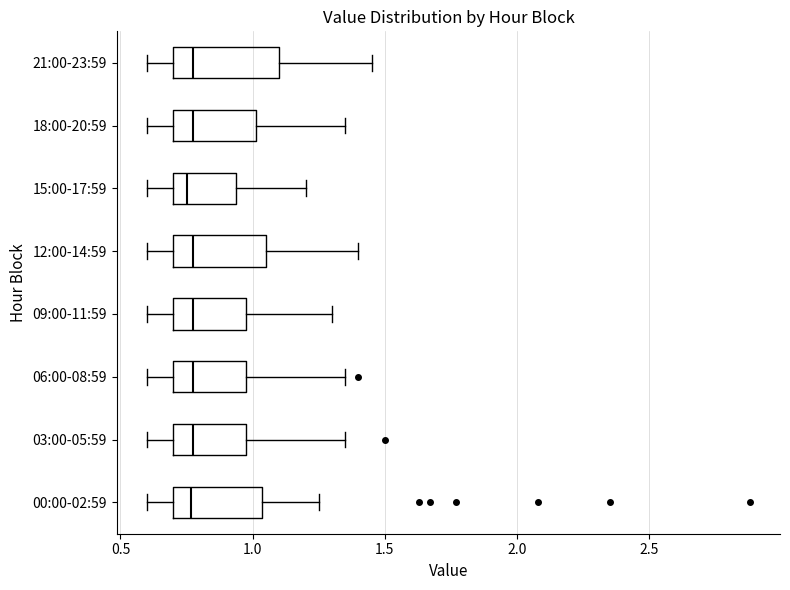

Where does the right whisker of the box for 03:00-05:59 end on the x-axis? The values are not printed on the chart, so give them approximately, as read against the axis.

1.35